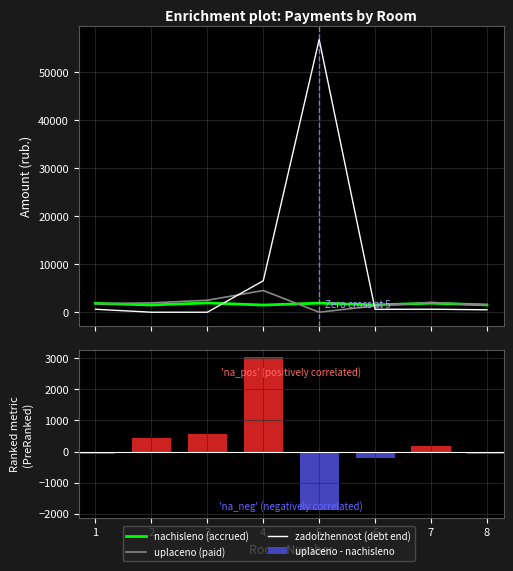

Read the nachisleno (accrued) value at 4.

1495.1